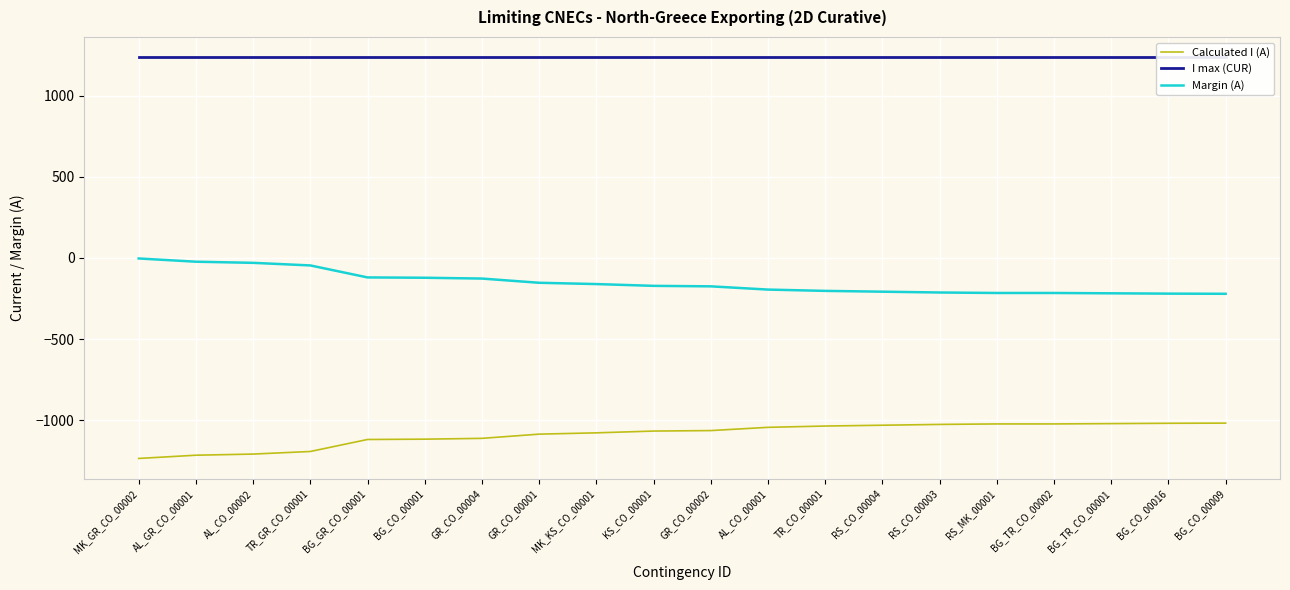

Reading right to left, extract all data points from this chart.

Calculated I (A): -1019	-1020	-1022	-1024	-1024	-1027	-1032	-1037	-1045	-1065	-1068	-1079	-1087	-1113	-1118	-1120	-1194	-1210	-1217	-1237
I max (CUR): 1240	1240	1240	1240	1240	1240	1240	1240	1240	1240	1240	1240	1240	1240	1240	1240	1240	1240	1240	1240
Margin (A): -221	-220	-218	-216	-216	-213	-208	-203	-195	-175	-172	-161	-153	-127	-122	-120	-46	-30	-23	-3